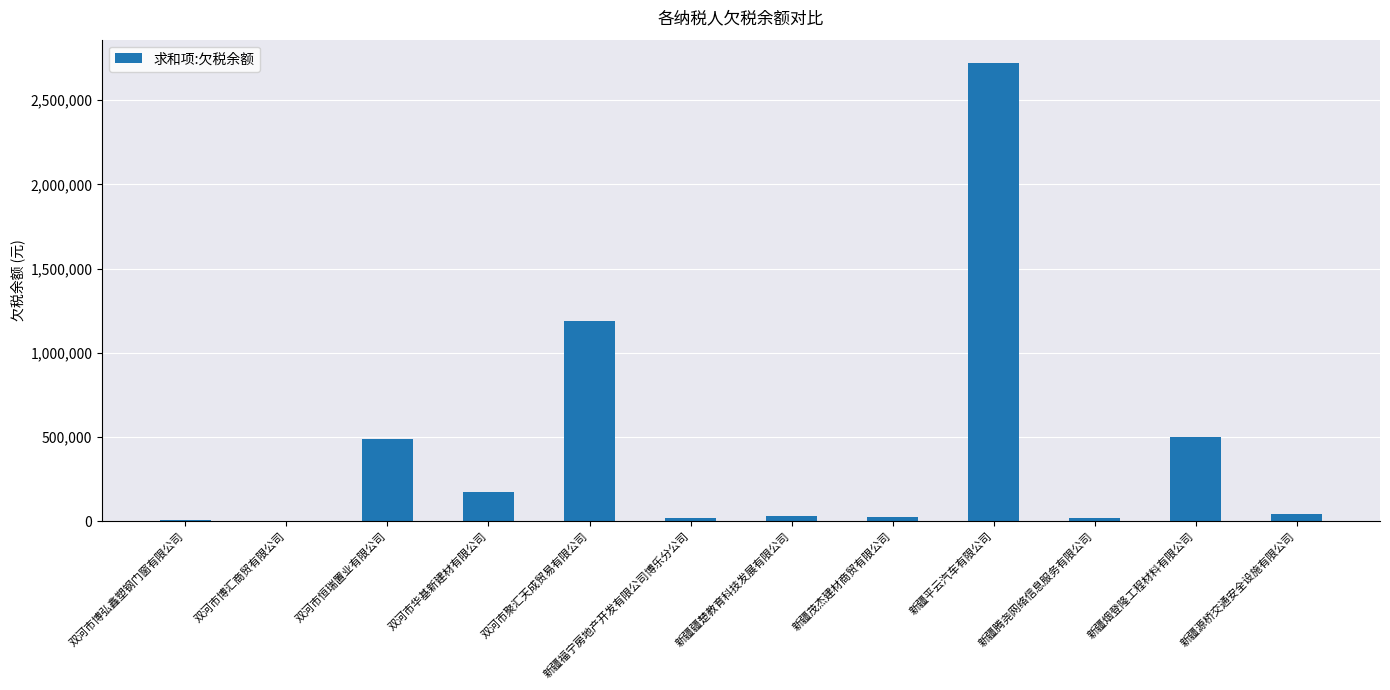

Where is the data nearest to the value 1362818?

双河市聚汇天成贸易有限公司